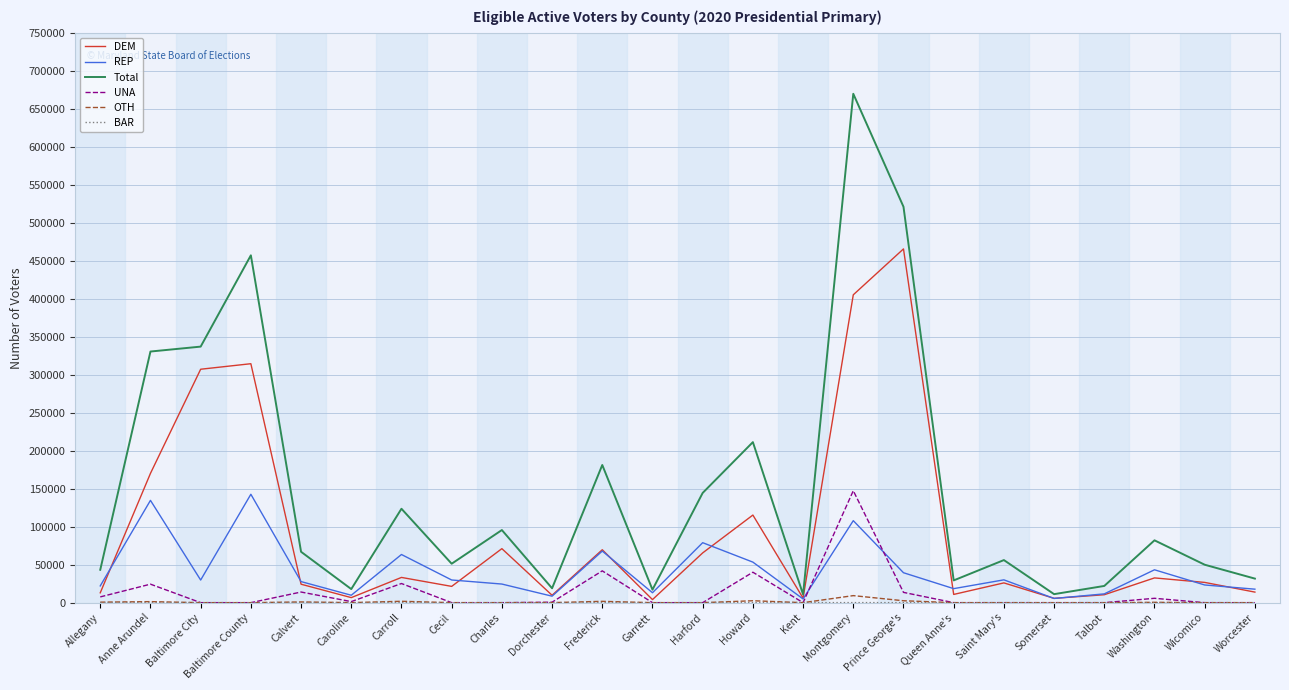

True or false: UNA has a value of 0 at Queen Anne's.

True